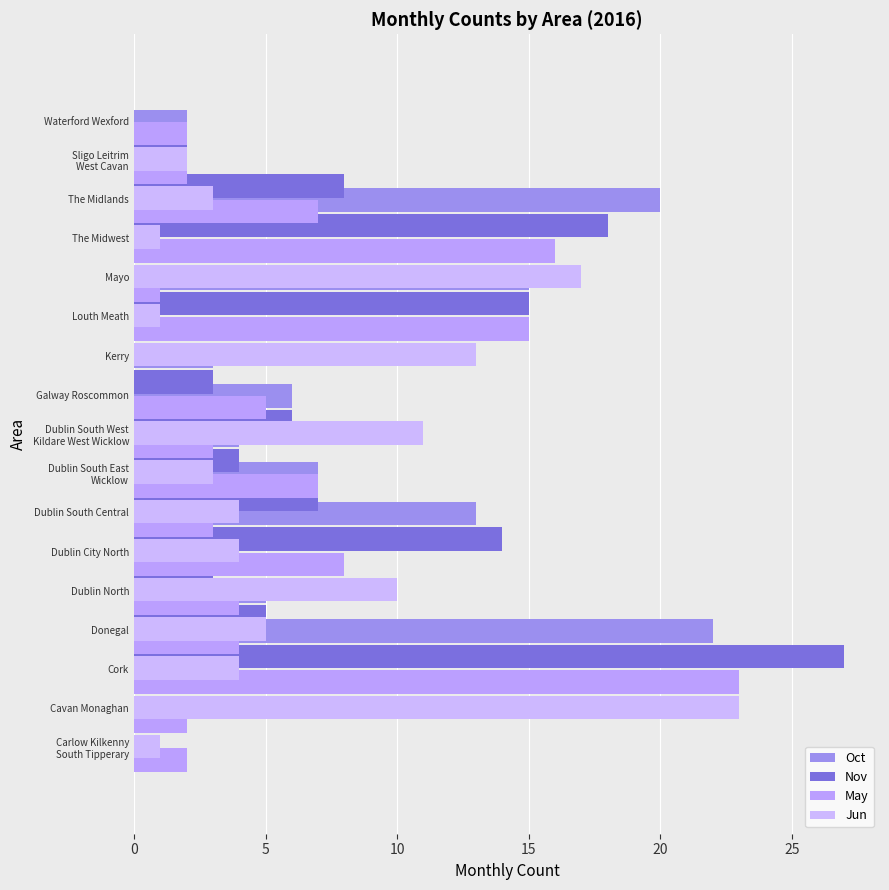

What is the difference between the highest and lowest values at 13?

4